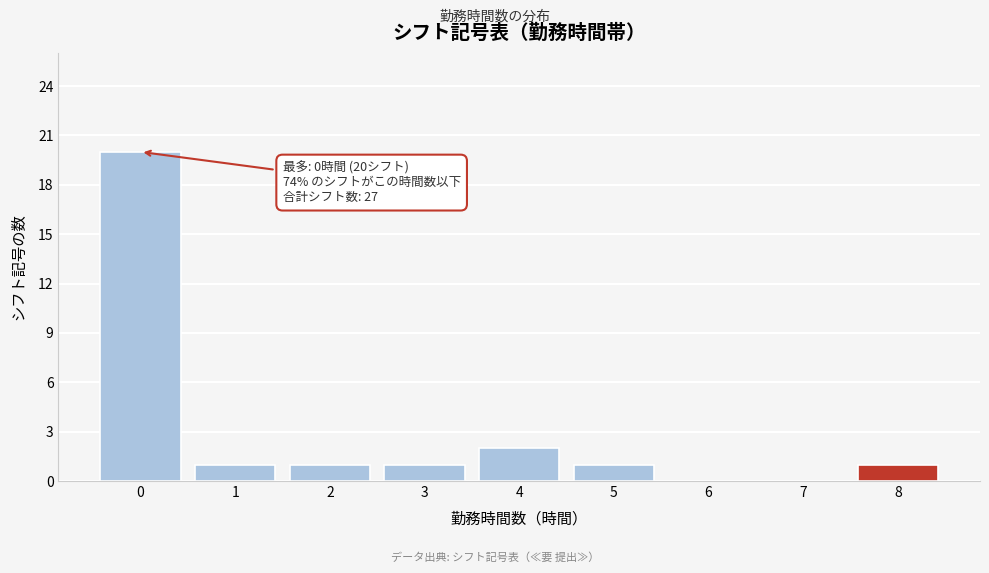

Over which range of the x-axis is the bar tallest?

-0.5 to 0.5